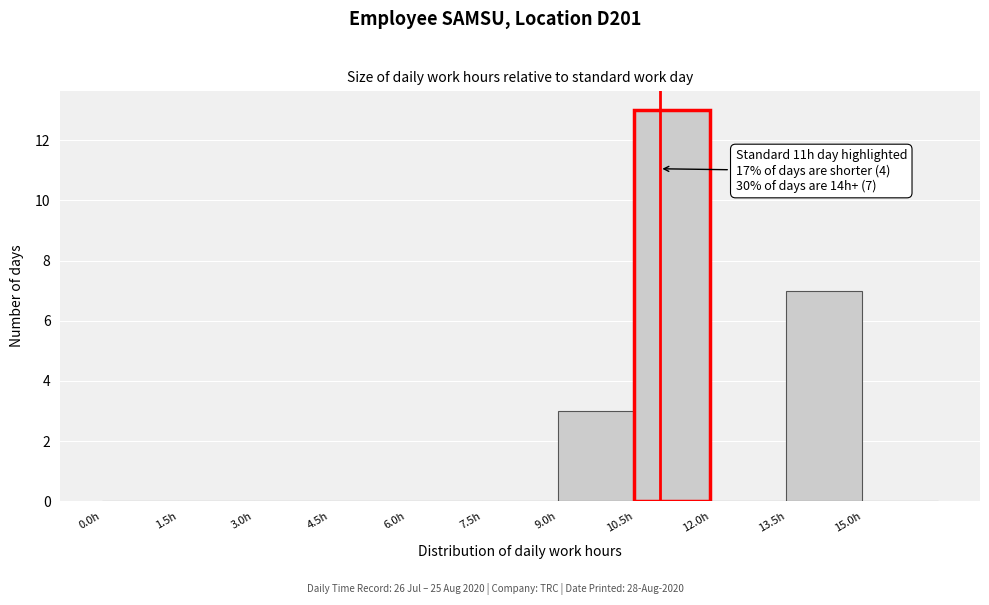

Which range on the x-axis has the tallest bar?

10.5 to 12.0